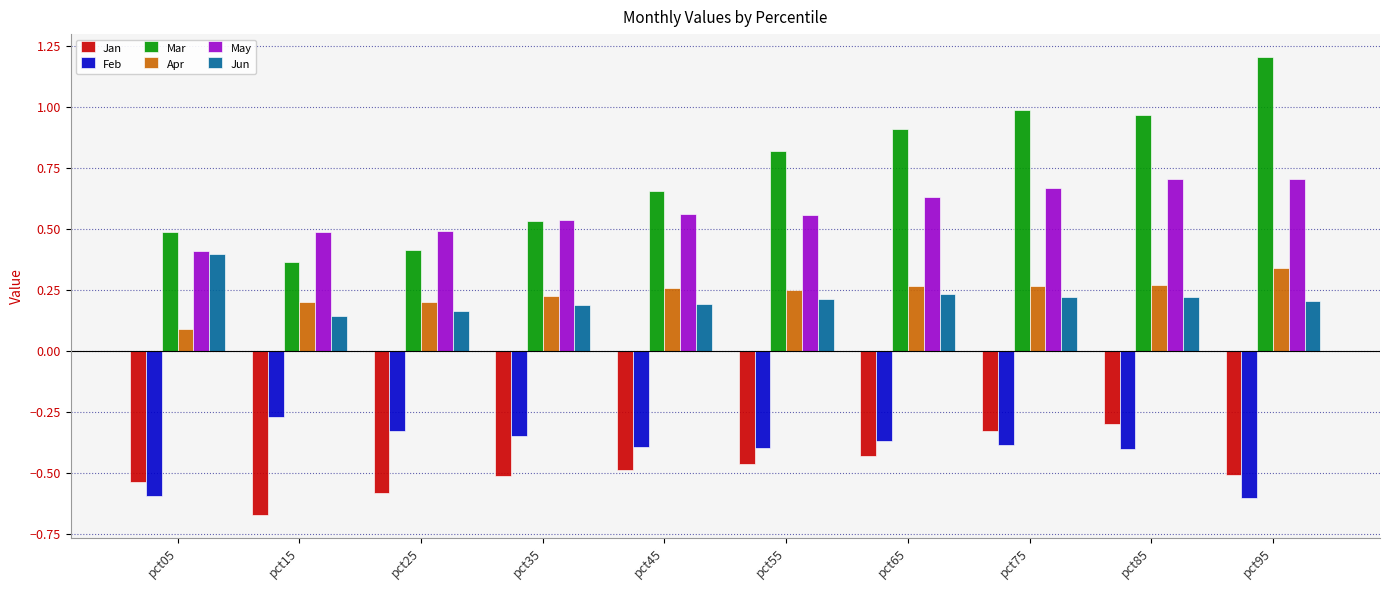

The Jun series shows 0.2 at pct35. True or false?

True